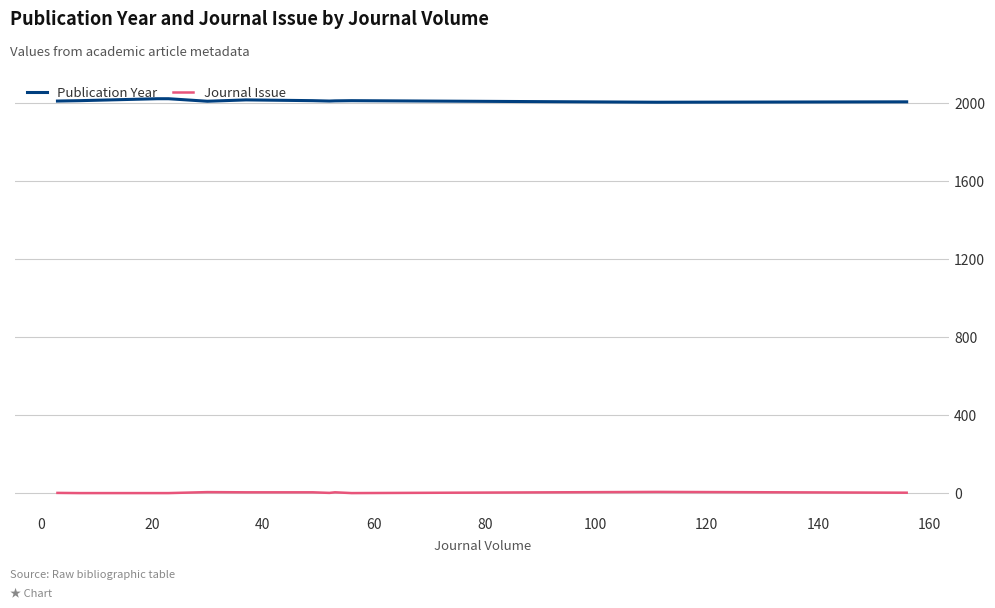

Which series has the largest total across all categories?

Publication Year